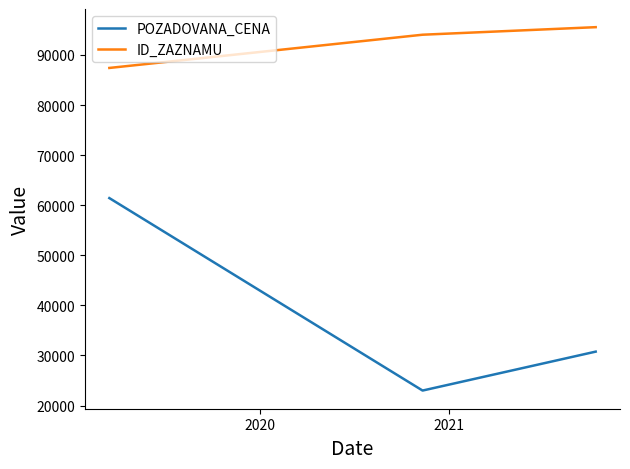

What is the difference between the maximum and minimum values in the POZADOVANA_CENA series?

38420